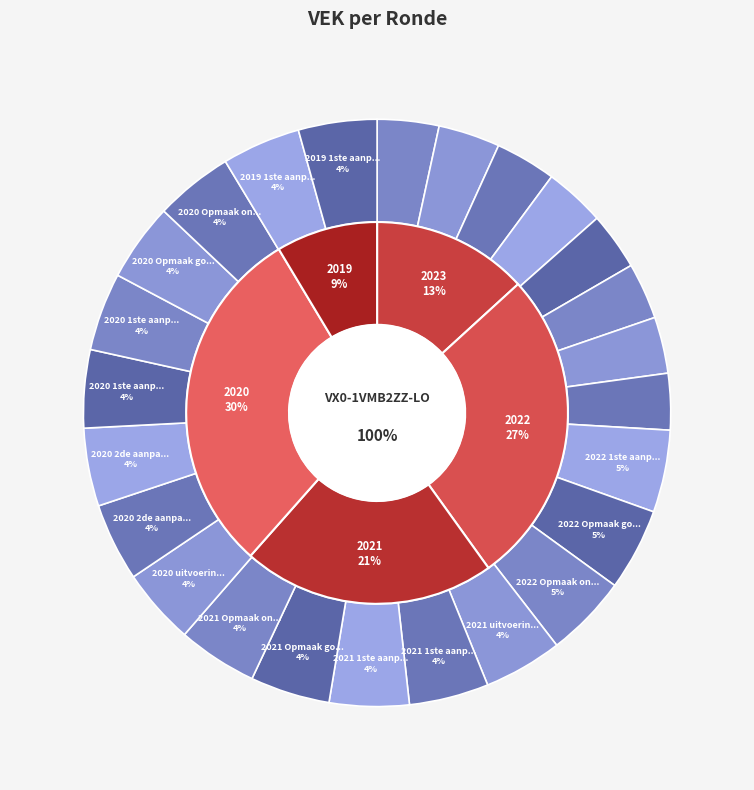

The 2022 1ste aanpassing ontwerp slice represents 1% of the pie. True or false?

False